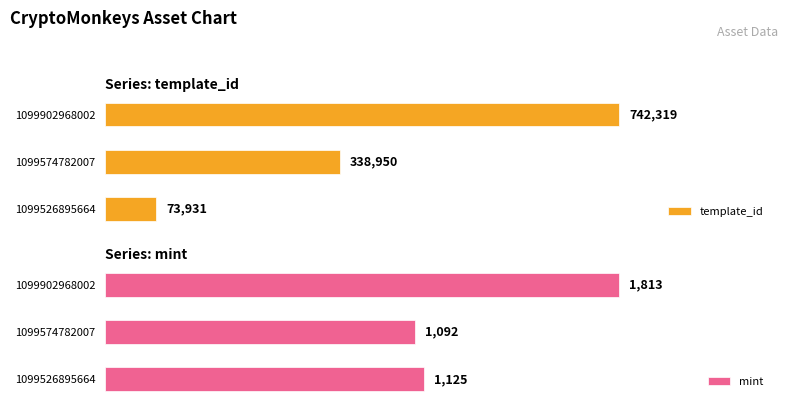

What is the value of the template_id bar at the 1st from the left?

73931